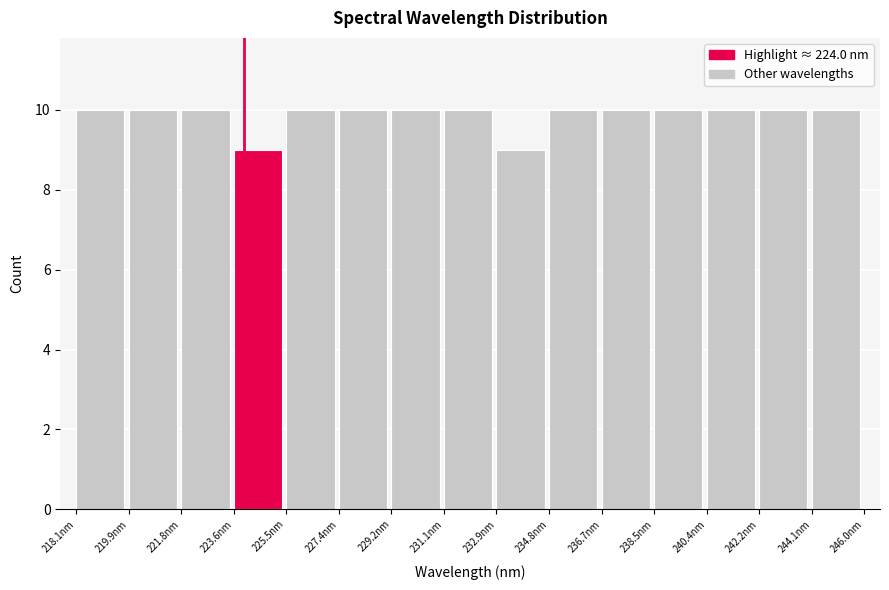

Reading left to right, transcribe this chart: for each bar, give the range it covers on the x-axis and its height. Neither the bar edges nor the heights are printed on the chart, so give them approximately, as read against the axes.

218.0 to 220.0: 10
220.0 to 221.8: 10
221.8 to 223.6: 10
223.6 to 225.4: 9
225.4 to 227.4: 10
227.4 to 229.2: 10
229.2 to 231.0: 10
231.0 to 233.0: 10
233.0 to 234.8: 9
234.8 to 236.6: 10
236.6 to 238.6: 10
238.6 to 240.4: 10
240.4 to 242.2: 10
242.2 to 244.0: 10
244.0 to 246.0: 10